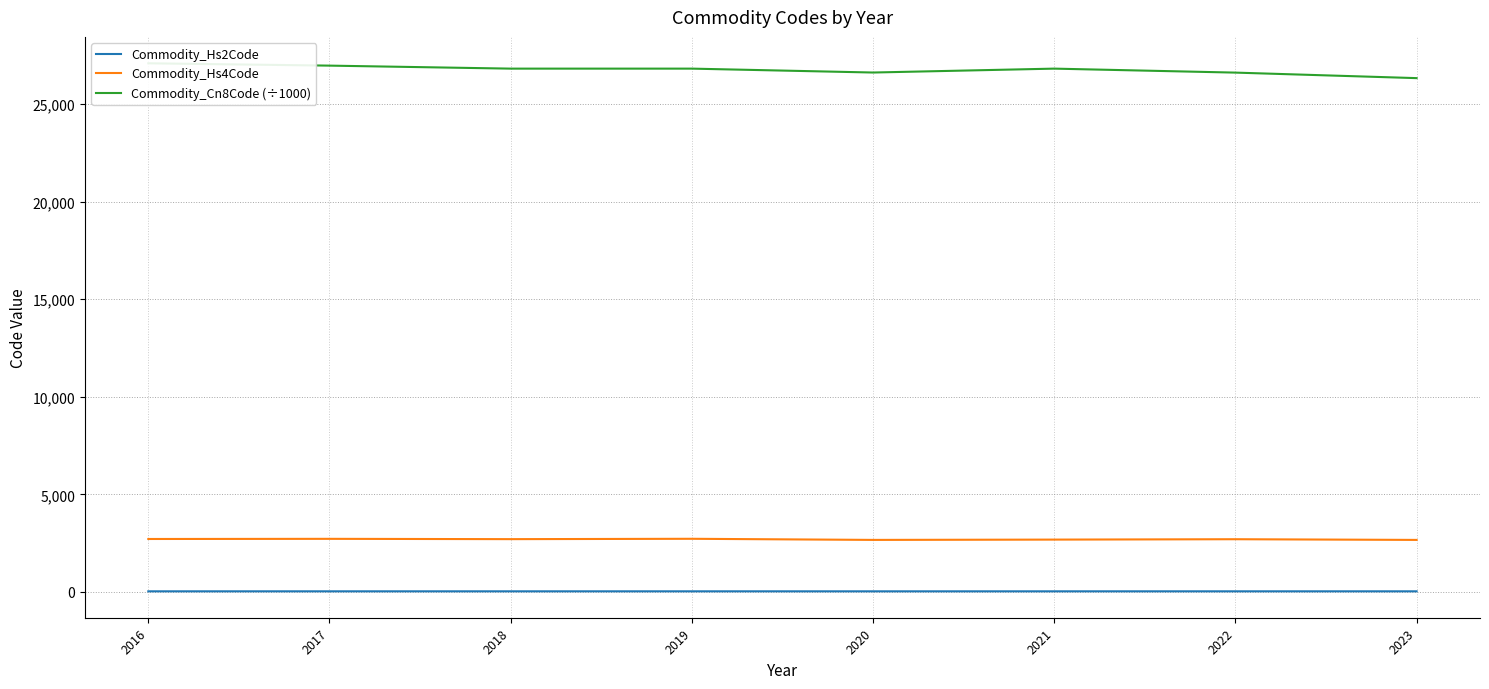

In Commodity_Hs2Code, how many points are higher than both neighbors (excluding endpoints)?

2